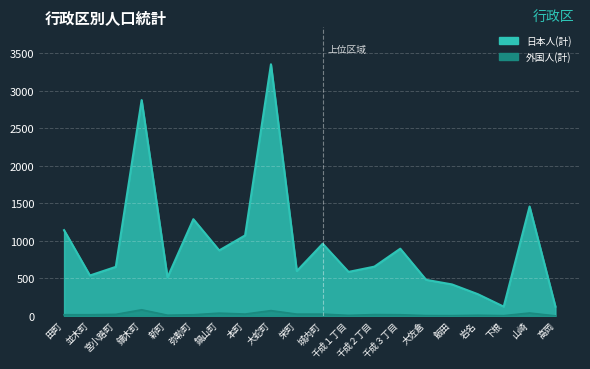

Does the chart display data point markers on the line(s)?

No